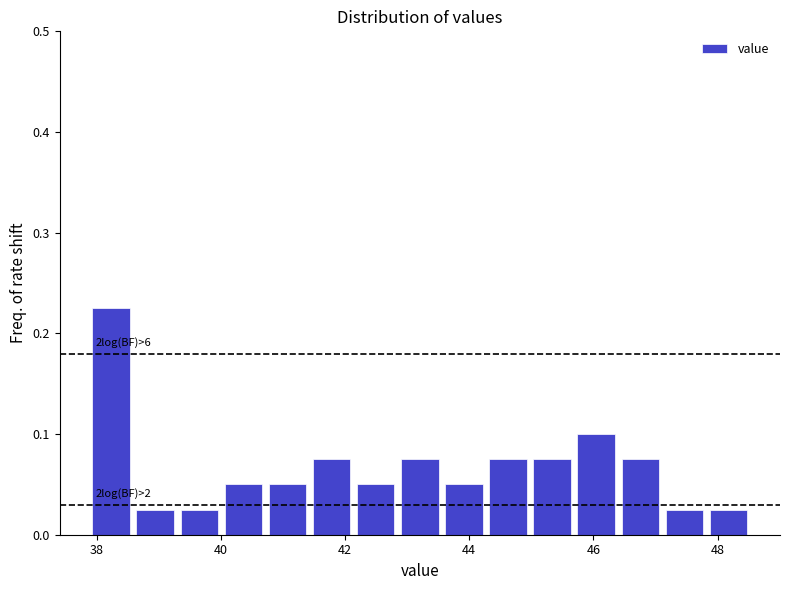

Around what value on the x-axis is the tallest bar? Give the approximate position of its centre, as read against the axis.

38.2